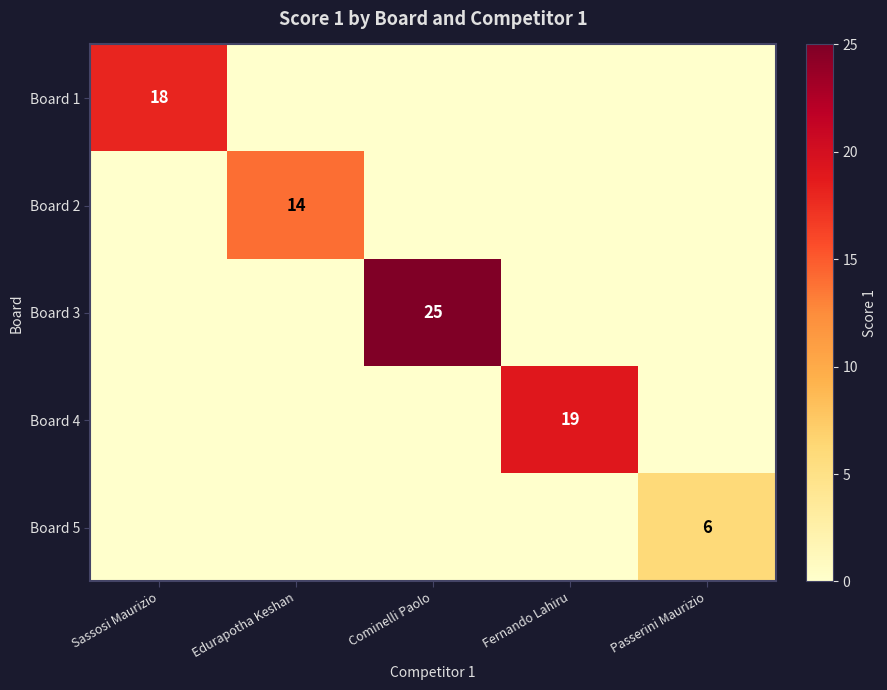

The Board 5 series shows 6 at Passerini Maurizio. True or false?

True